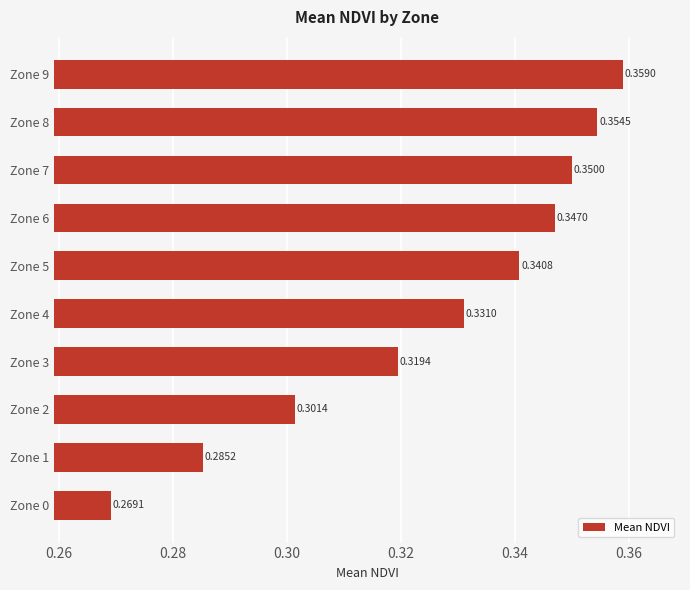

How many bars are there in total?

10